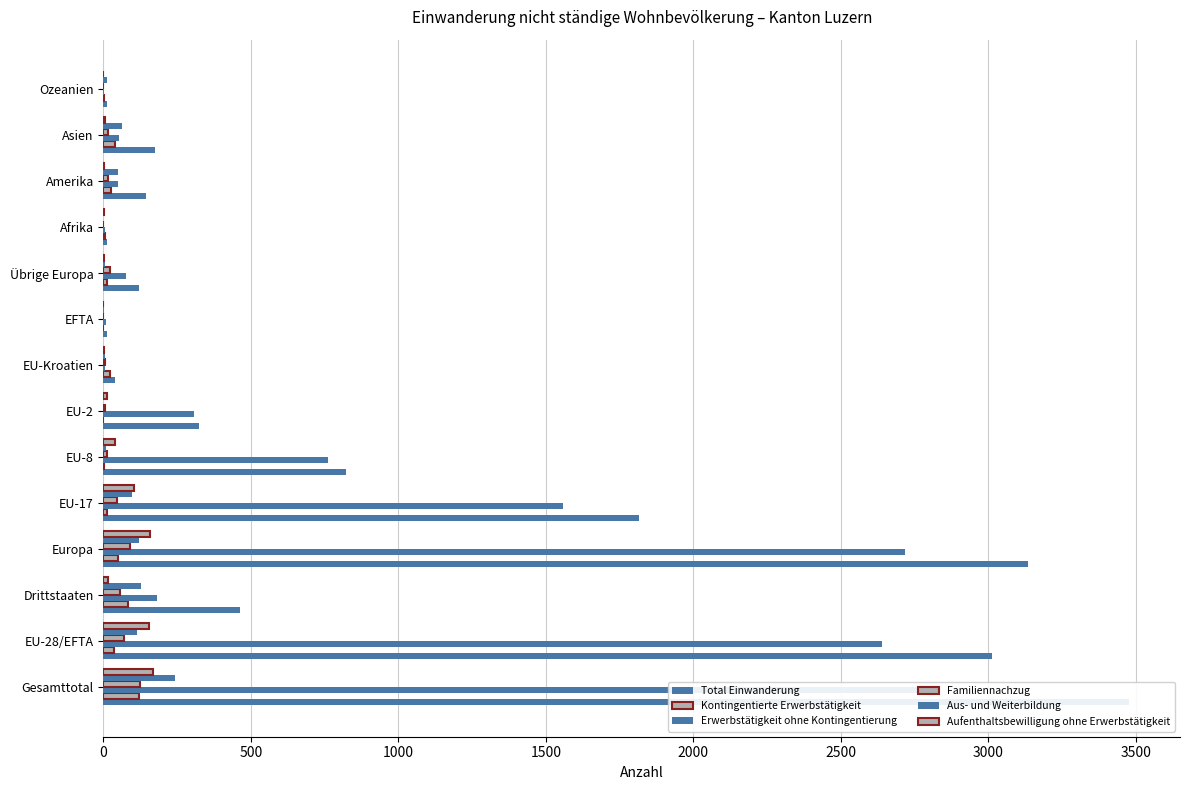

The Aufenthaltsbewilligung ohne Erwerbstätigkeit series shows 10 at EU-8. True or false?

False